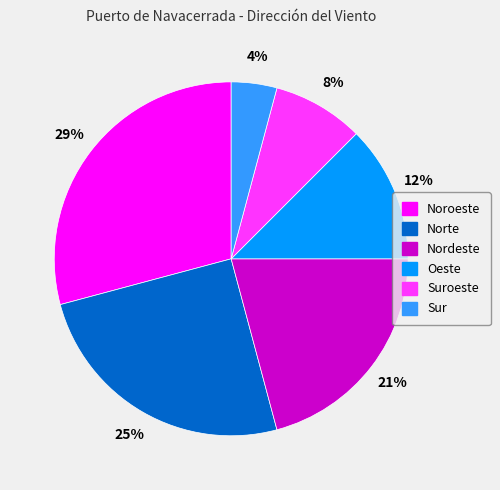

To the nearest percent, what is the difference between the Nordeste and Noroeste slice percentages?

8%